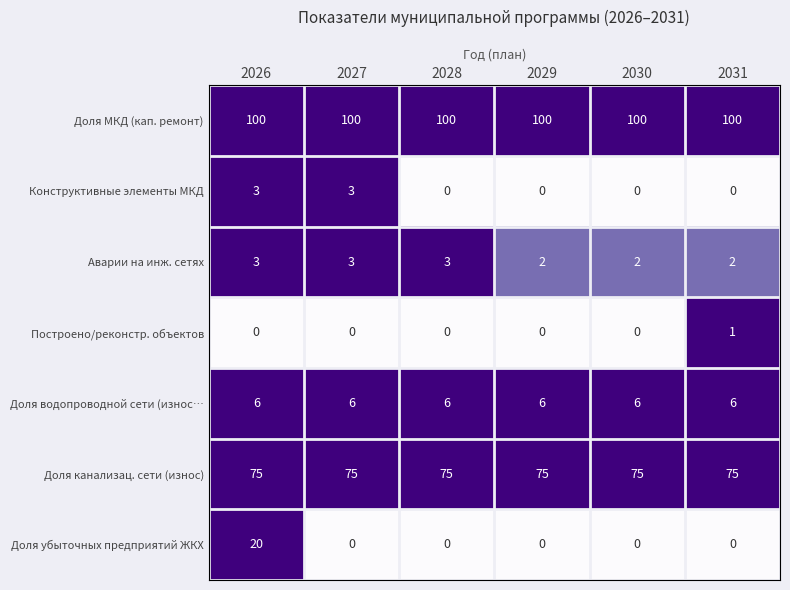

What is the sum of all Доля канализац. сети (износ) values?

450